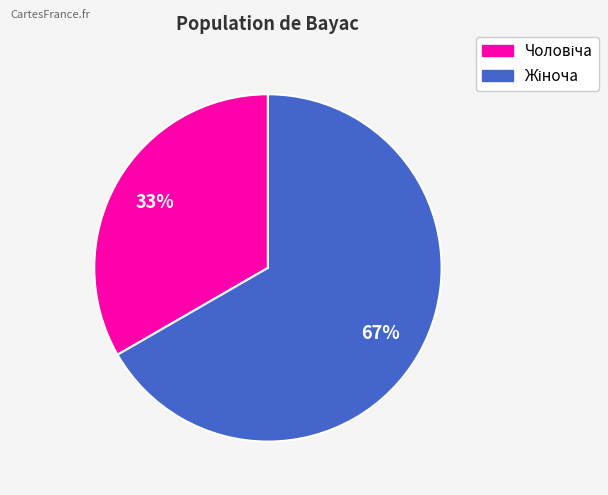

How many segments does this pie chart have?

2